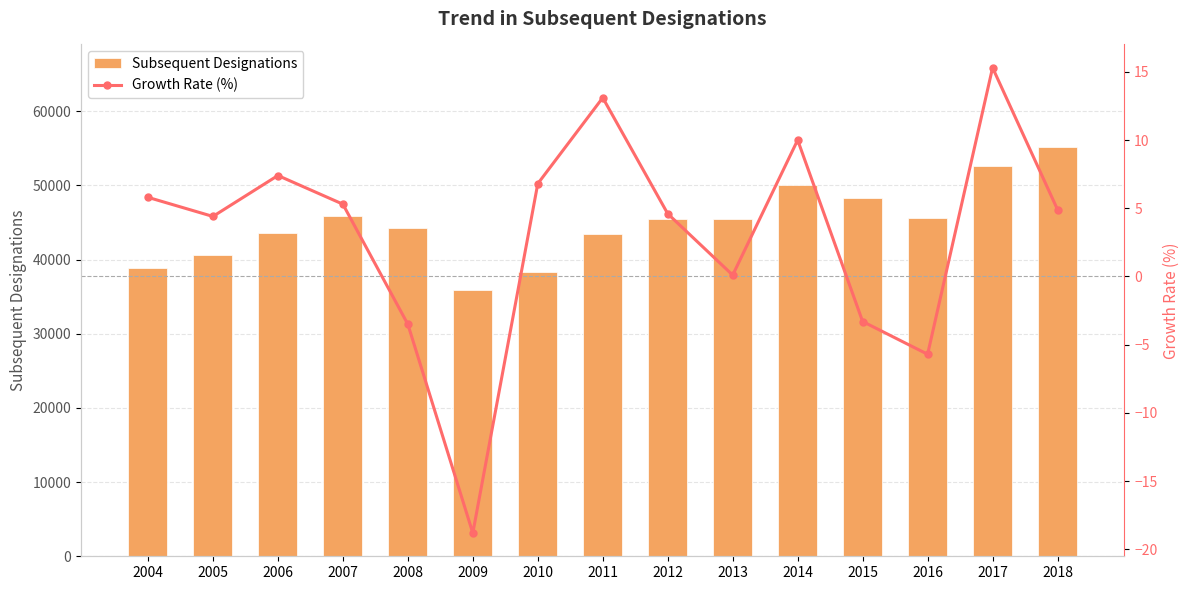

What is the difference between the Growth Rate (%) values at 2012 and 2004?

1.2